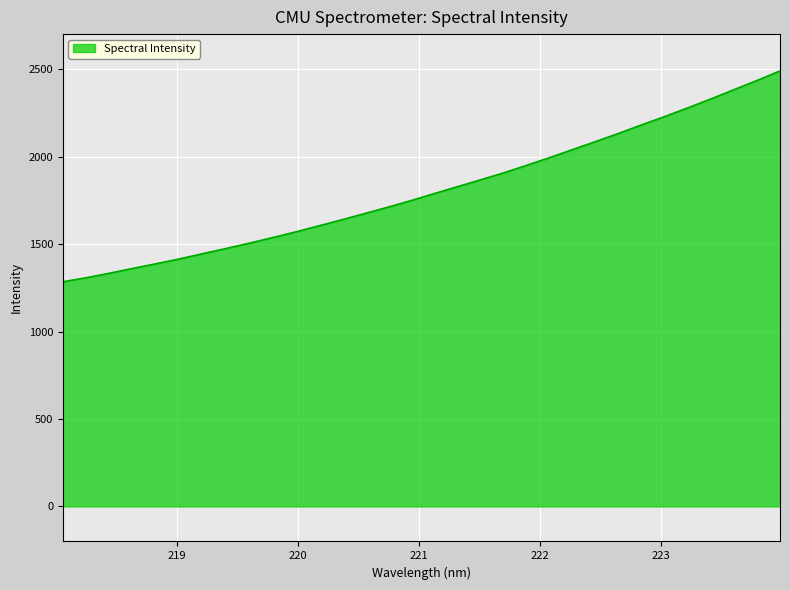

How many distinct data groups are displayed?

1